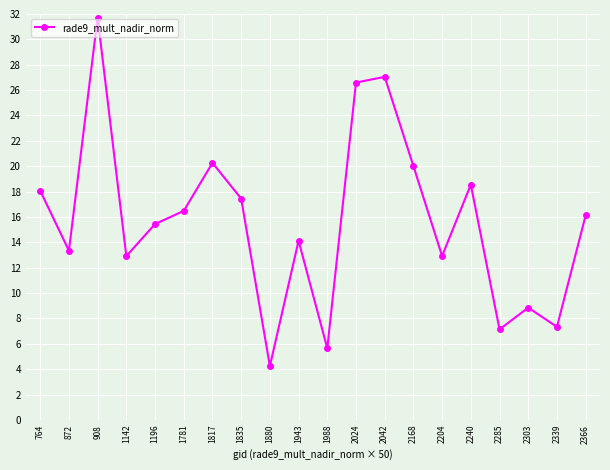

What is the minimum value shown in the chart?

4.2